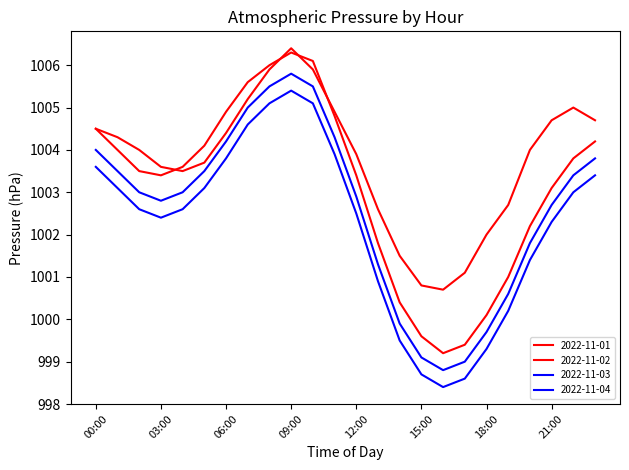

Reading left to right, extract all data points from this chart.

2022-11-01: 1004.5	1004.3	1004.0	1003.6	1003.5	1003.7	1004.4	1005.2	1005.9	1006.4	1005.9	1004.9	1003.9	1002.6	1001.5	1000.8	1000.7	1001.1	1002.0	1002.7	1004.0	1004.7	1005.0	1004.7
2022-11-02: 1004.5	1004.0	1003.5	1003.4	1003.6	1004.1	1004.9	1005.6	1006.0	1006.3	1006.1	1004.8	1003.4	1001.8	1000.4	999.6	999.2	999.4	1000.1	1001.0	1002.2	1003.1	1003.8	1004.2
2022-11-03: 1004.0	1003.5	1003.0	1002.8	1003.0	1003.5	1004.2	1005.0	1005.5	1005.8	1005.5	1004.3	1002.9	1001.3	999.9	999.1	998.8	999.0	999.7	1000.6	1001.8	1002.7	1003.4	1003.8
2022-11-04: 1003.6	1003.1	1002.6	1002.4	1002.6	1003.1	1003.8	1004.6	1005.1	1005.4	1005.1	1003.9	1002.5	1000.9	999.5	998.7	998.4	998.6	999.3	1000.2	1001.4	1002.3	1003.0	1003.4